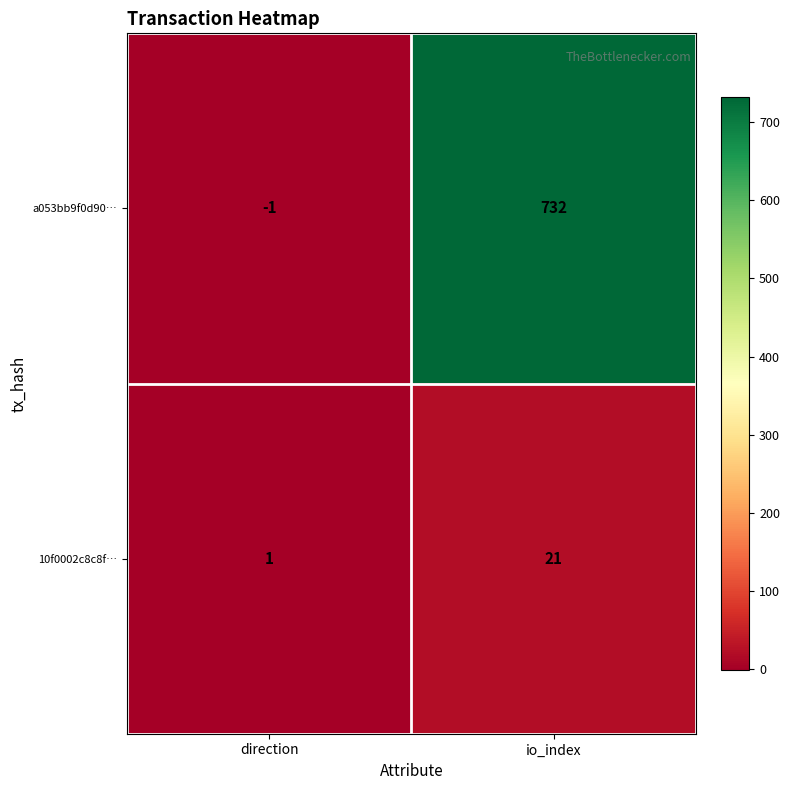

At which category is the sum across all series the highest?

io_index